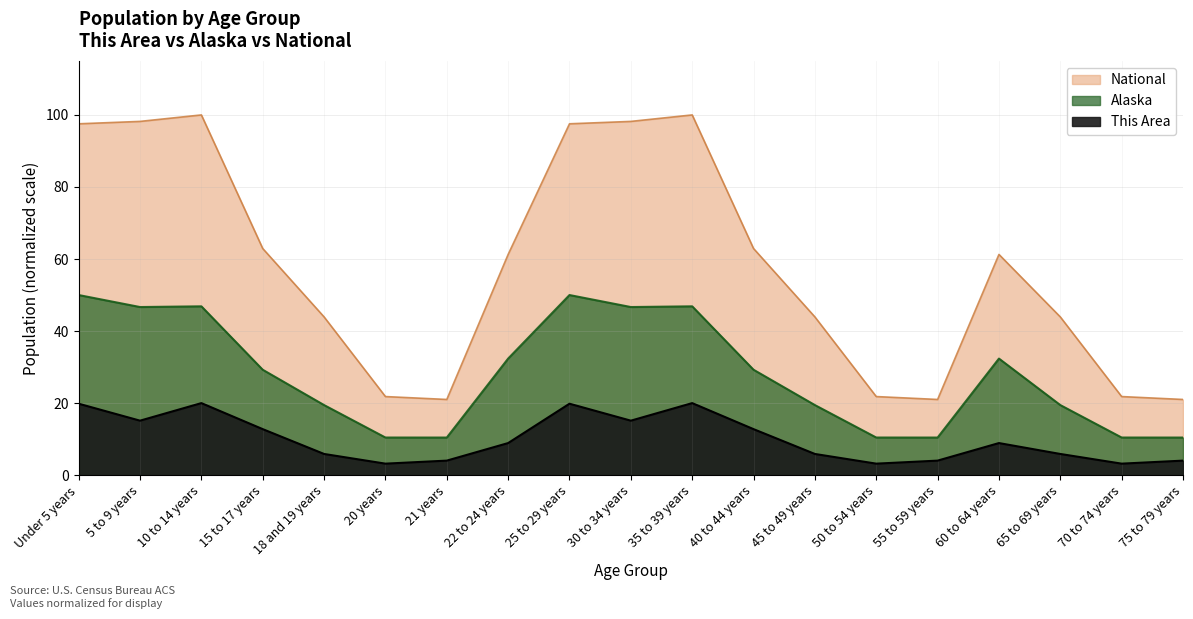

What value does the This Area series have at 65 to 69 years?

5.9